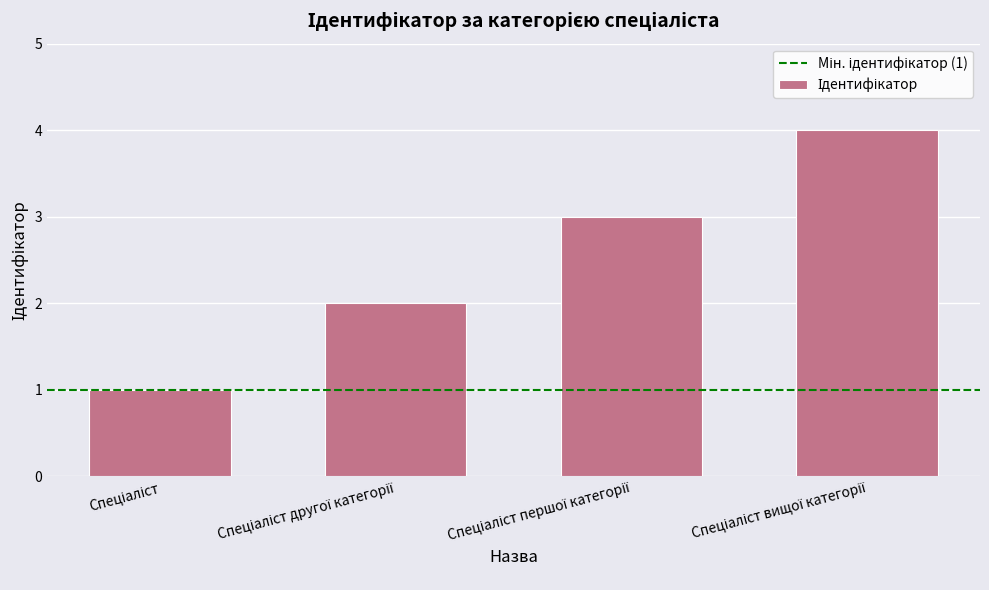

What is the greatest value displayed?

4